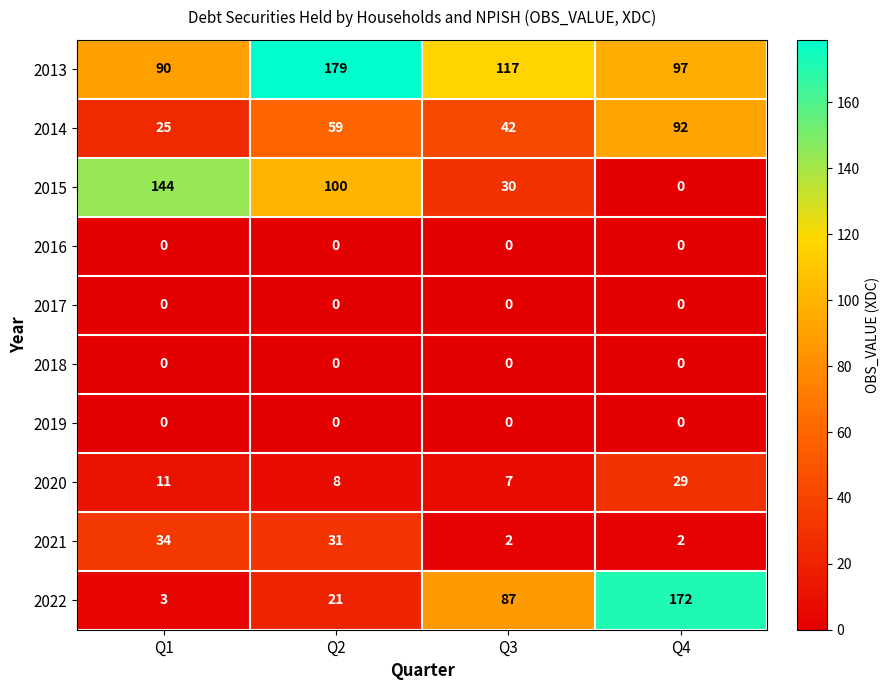

Between Q1 and Q3, which series saw the biggest shift?

2015